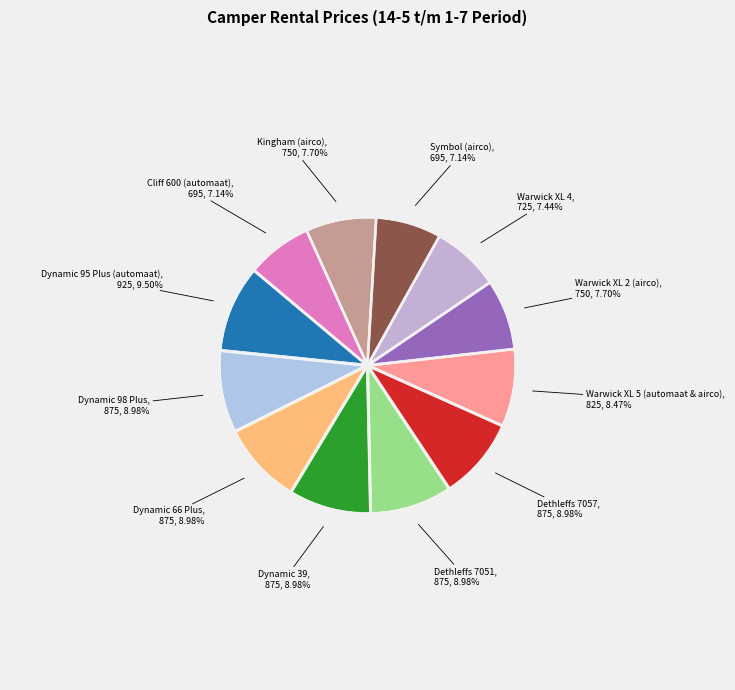

How many slices are in this pie chart?

12